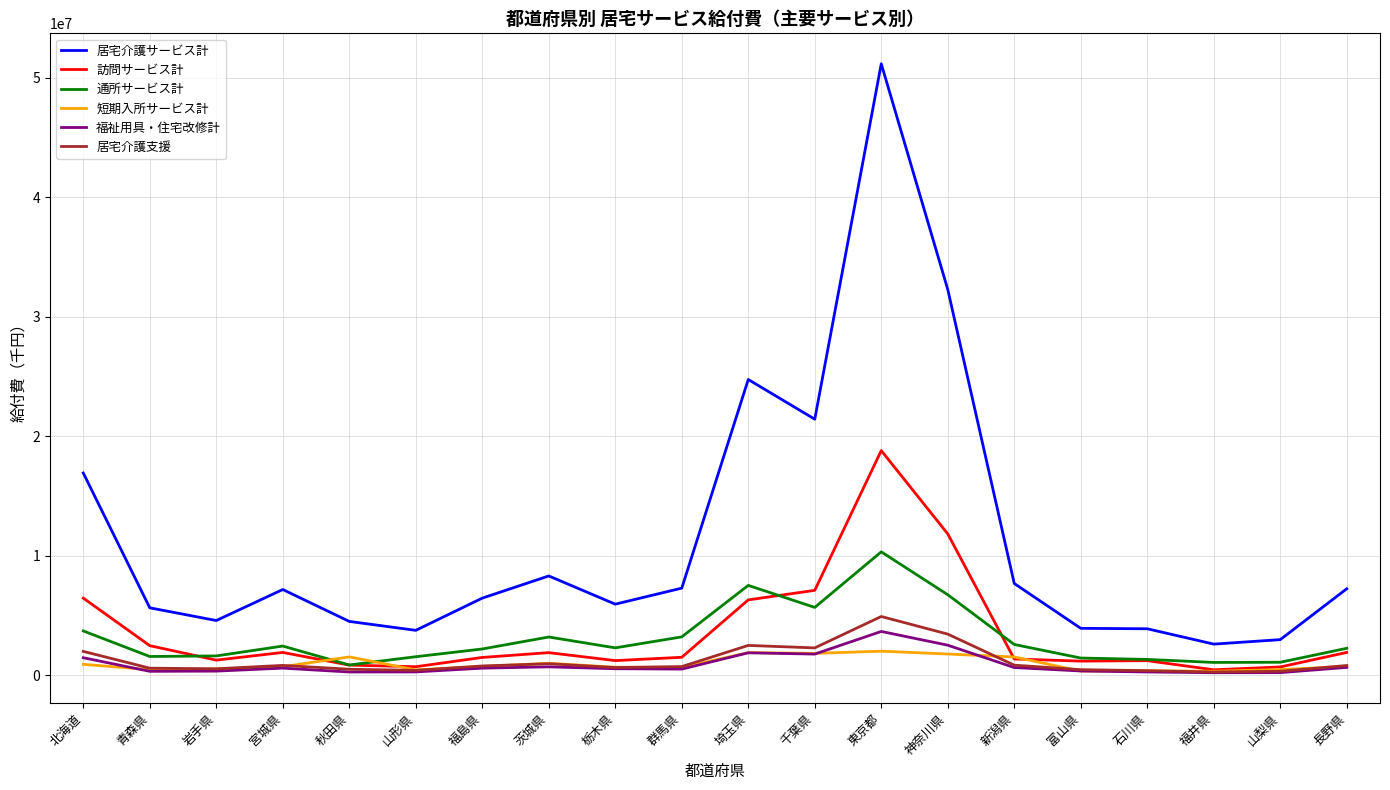

What are all the series names shown in the legend?

居宅介護サービス計, 訪問サービス計, 通所サービス計, 短期入所サービス計, 福祉用具・住宅改修計, 居宅介護支援